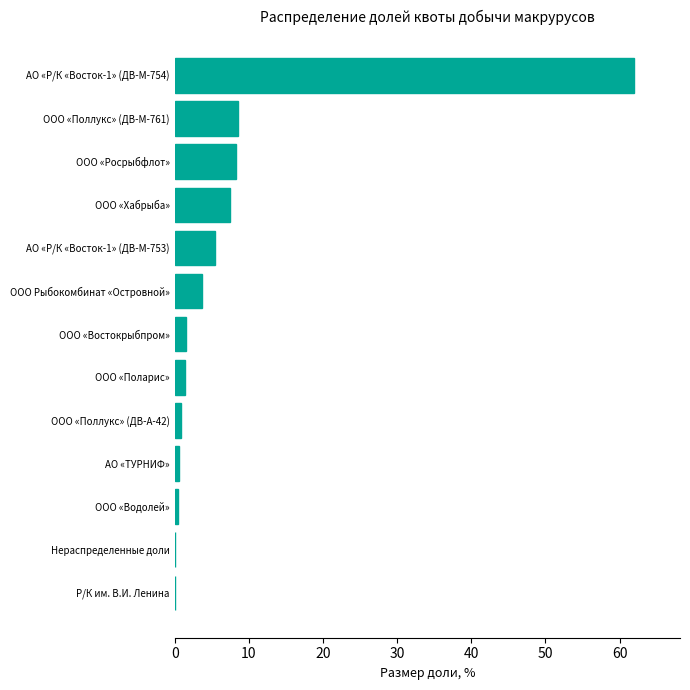

The chart shows a value of 12.0 at ООО «Поллукс» (ДВ-М-761). True or false?

False